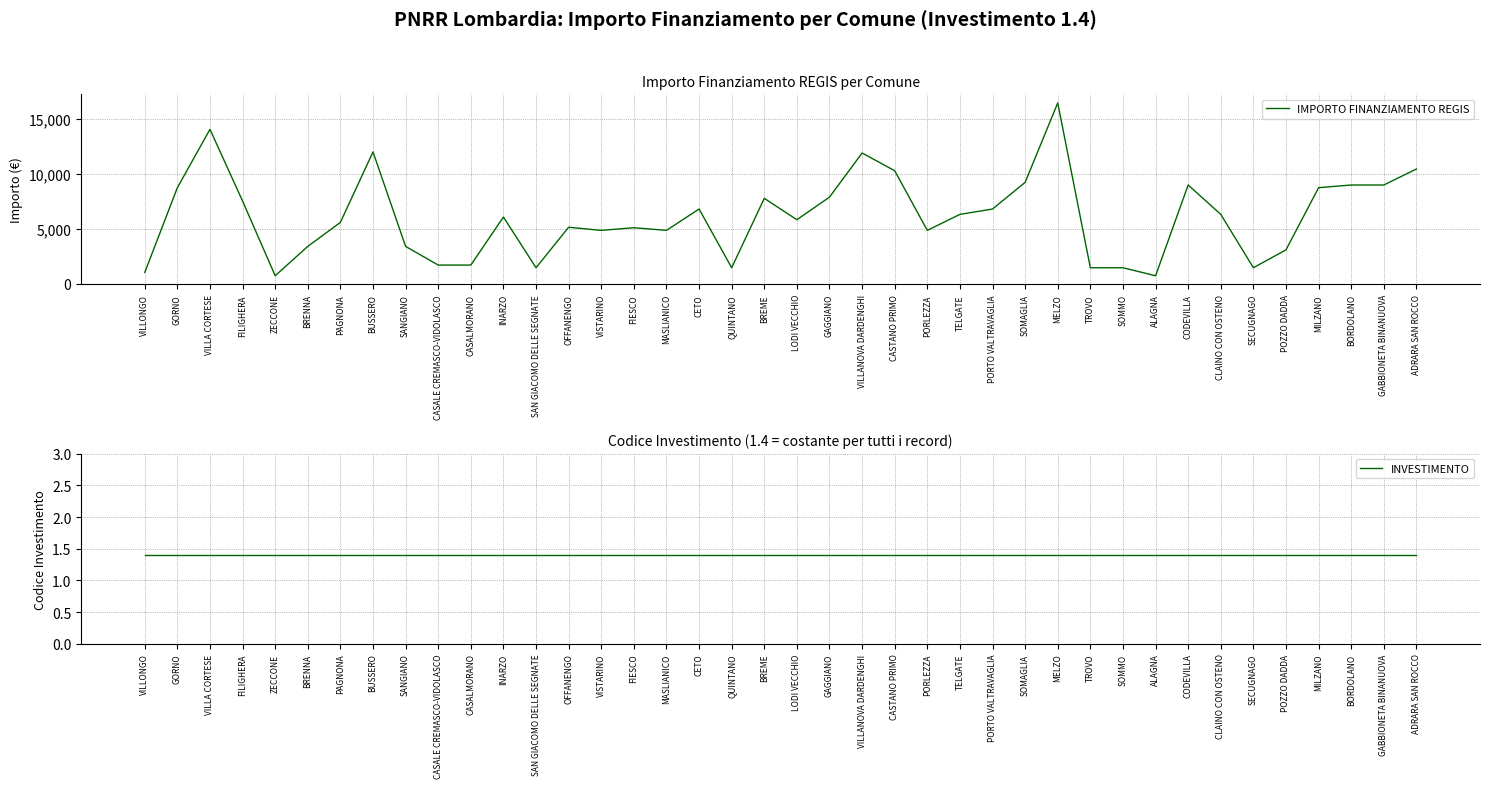

Which series has the largest range (max minus min)?

IMPORTO FINANZIAMENTO REGIS